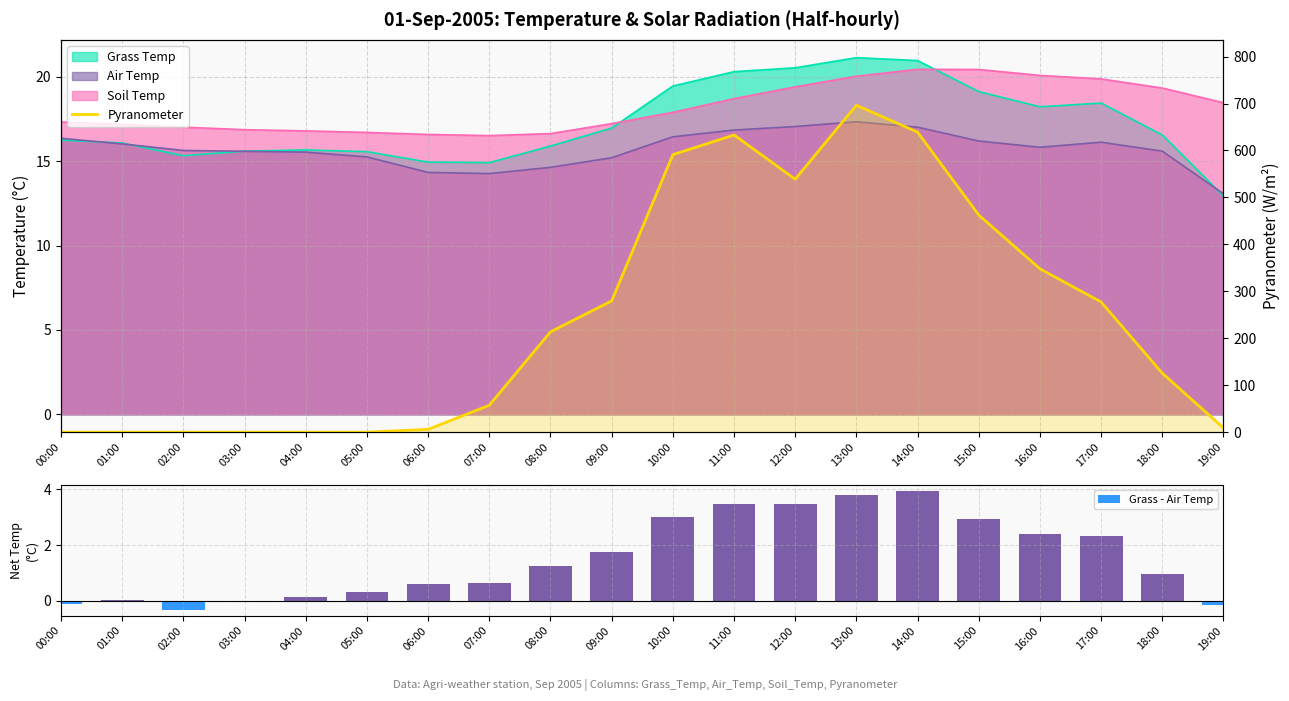

Which category has the highest value in the Grass - Air Temp series?

14:00